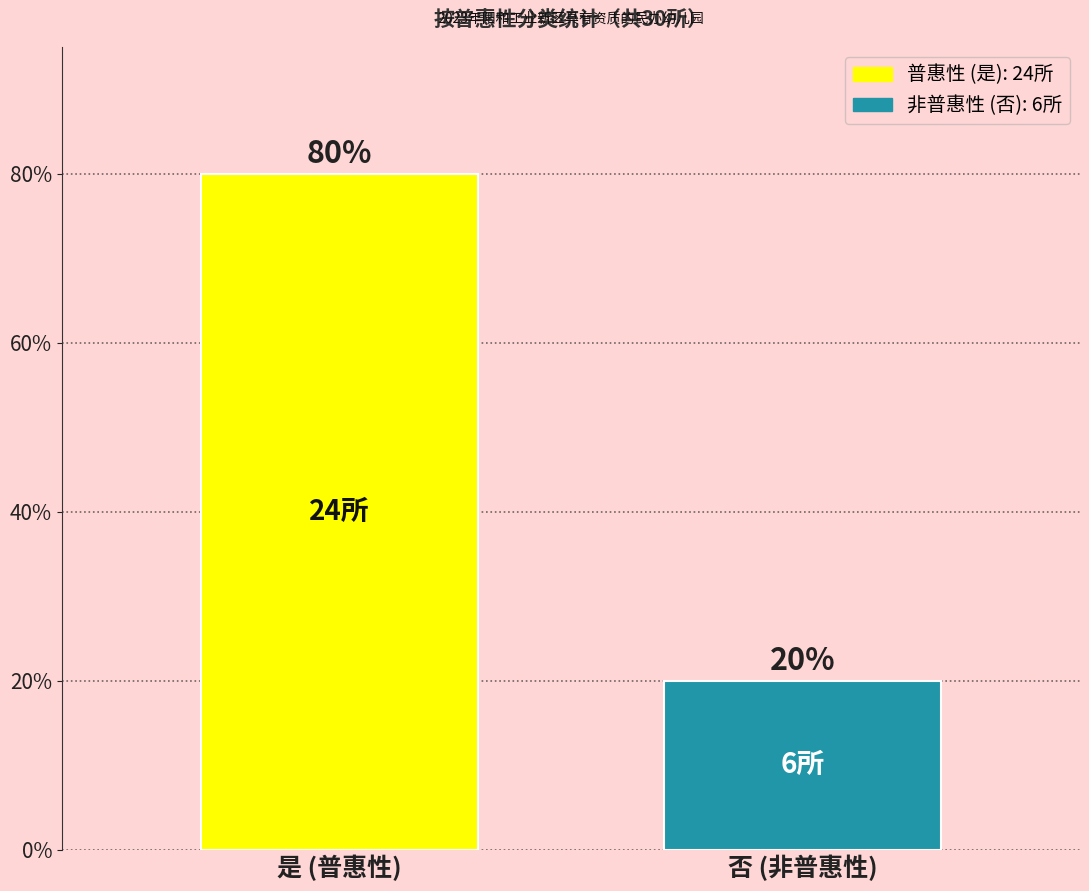

Reading right to left, extract all data points from this chart.

20	80